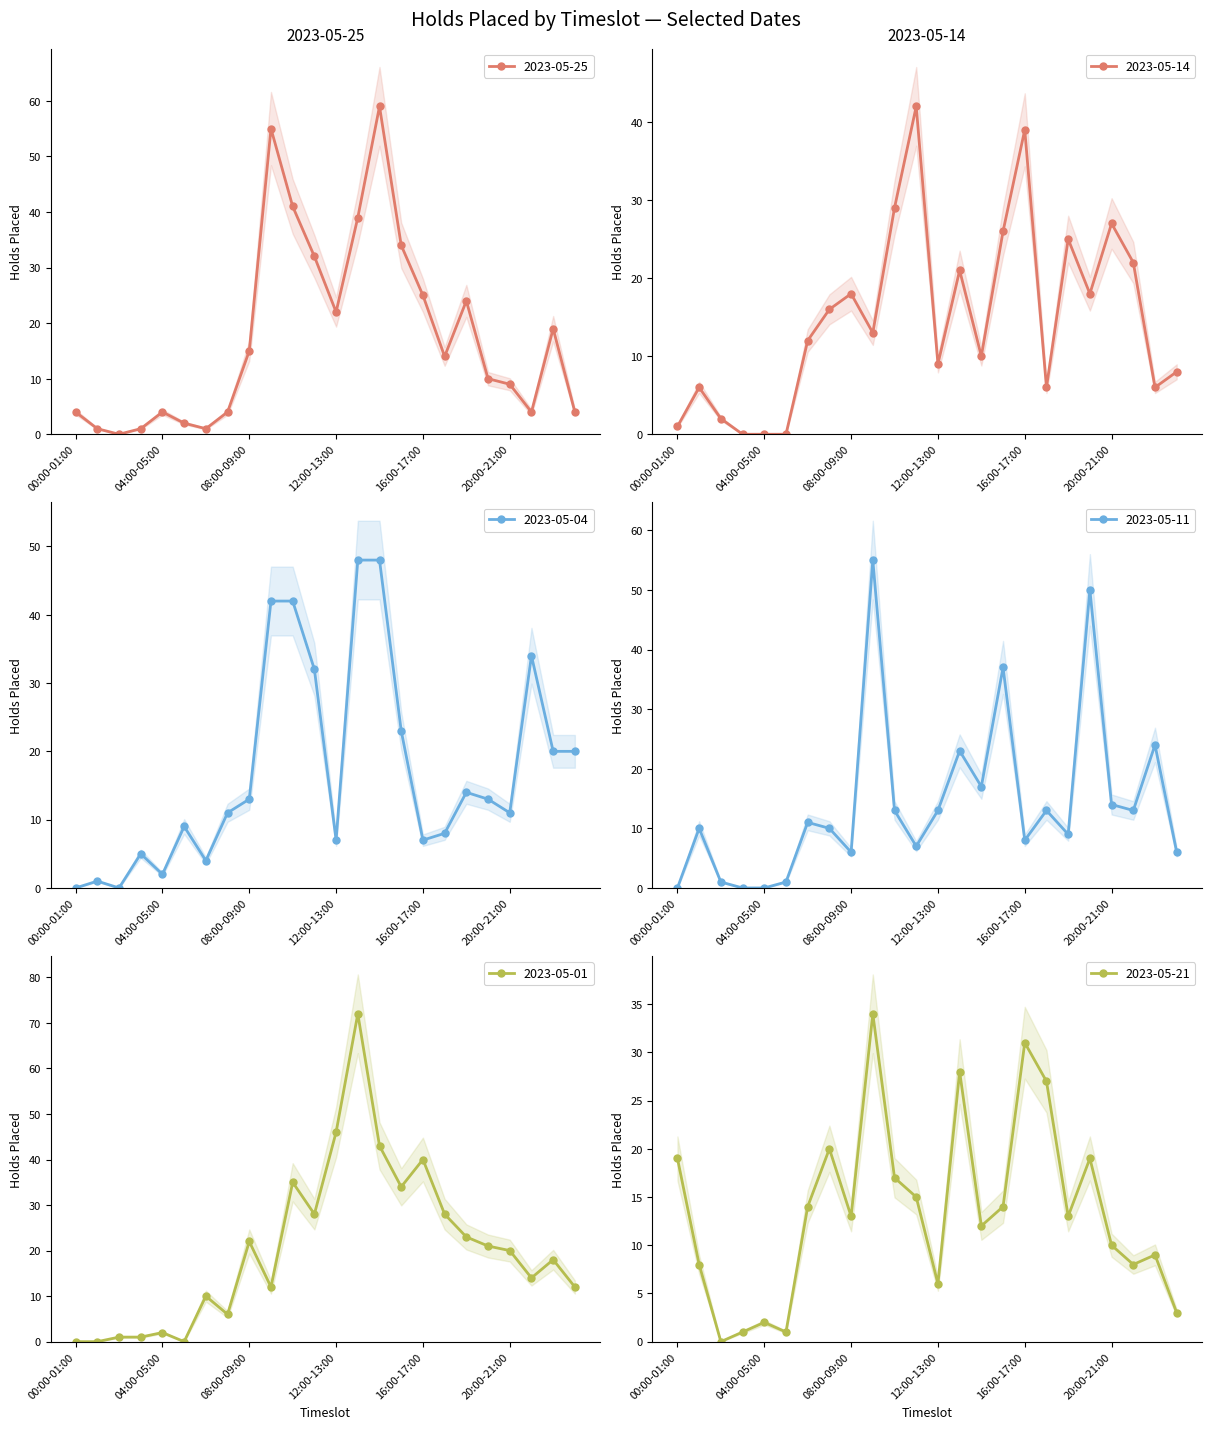

At which label does 2023-05-14 reach its minimum?

03:00-04:00